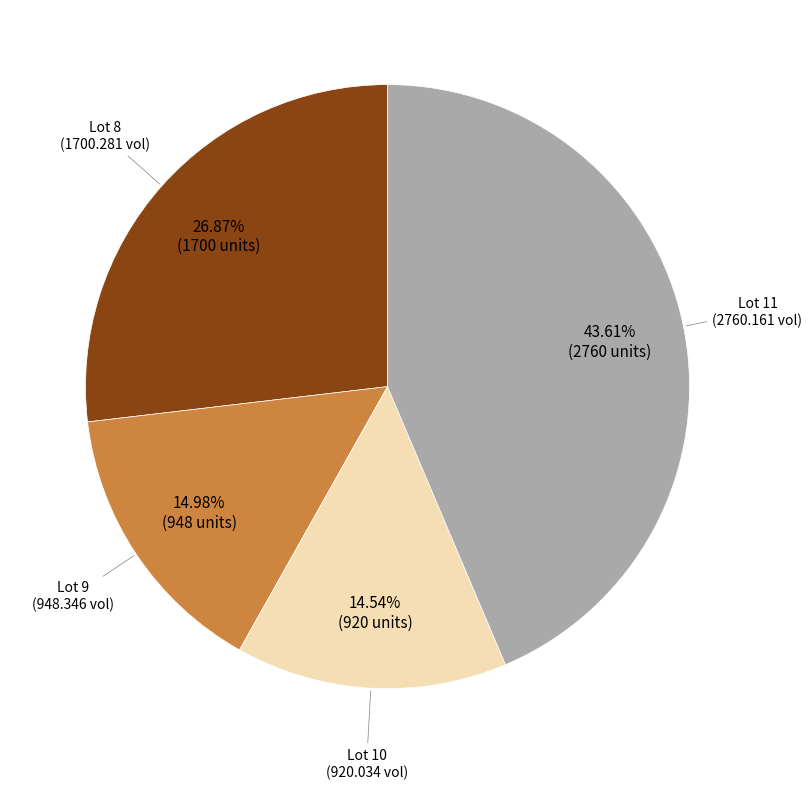

Is there a majority slice in this chart?

No